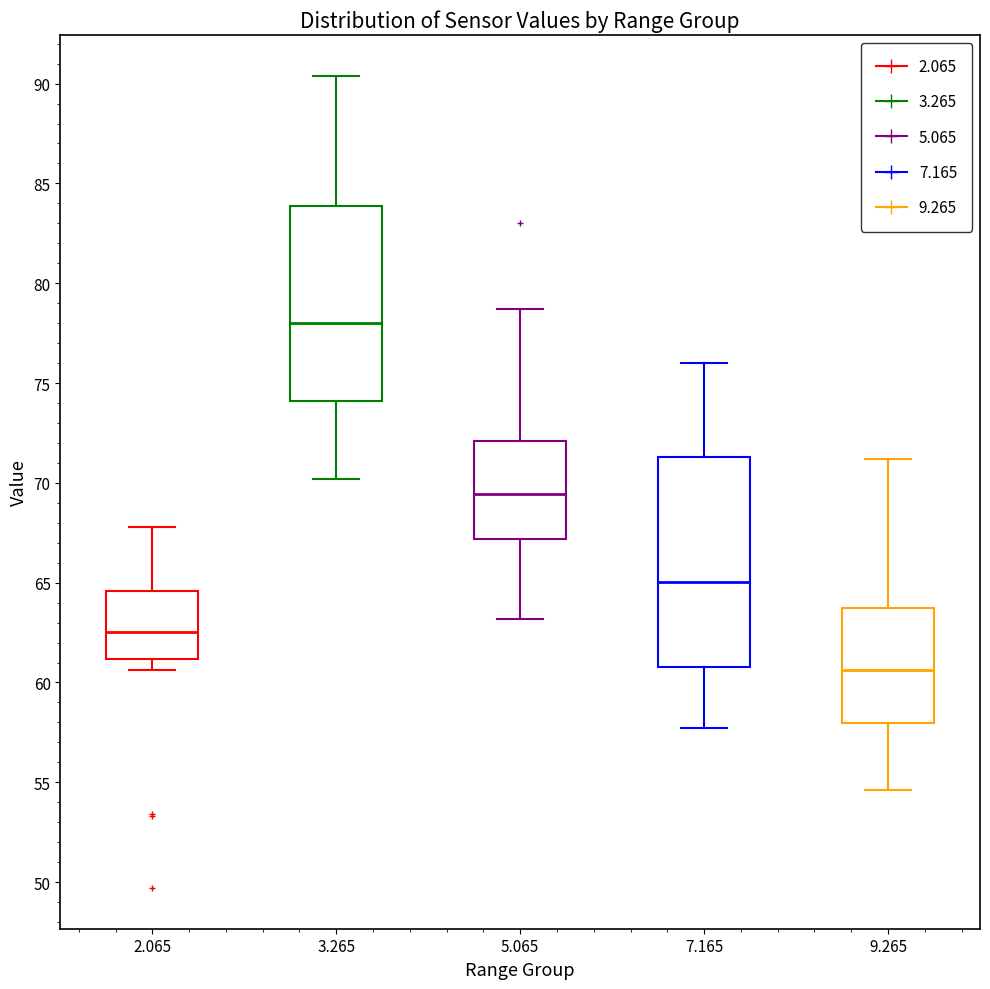

Reading left to right, transcribe this box plot: for each box, give where its median line is, the range the box spans, and where its two whiskers end, as read against the y-axis. The values are not printed on the chart, so give them approximately, as read against the axis.

2.065: median 62.5, box 61.0 to 64.5, whiskers 60.5 to 68.0
3.265: median 78.0, box 74.0 to 84.0, whiskers 70.0 to 90.5
5.065: median 69.5, box 67.0 to 72.0, whiskers 63.0 to 78.5
7.165: median 65.0, box 61.0 to 71.5, whiskers 57.5 to 76.0
9.265: median 60.5, box 58.0 to 64.0, whiskers 54.5 to 71.0